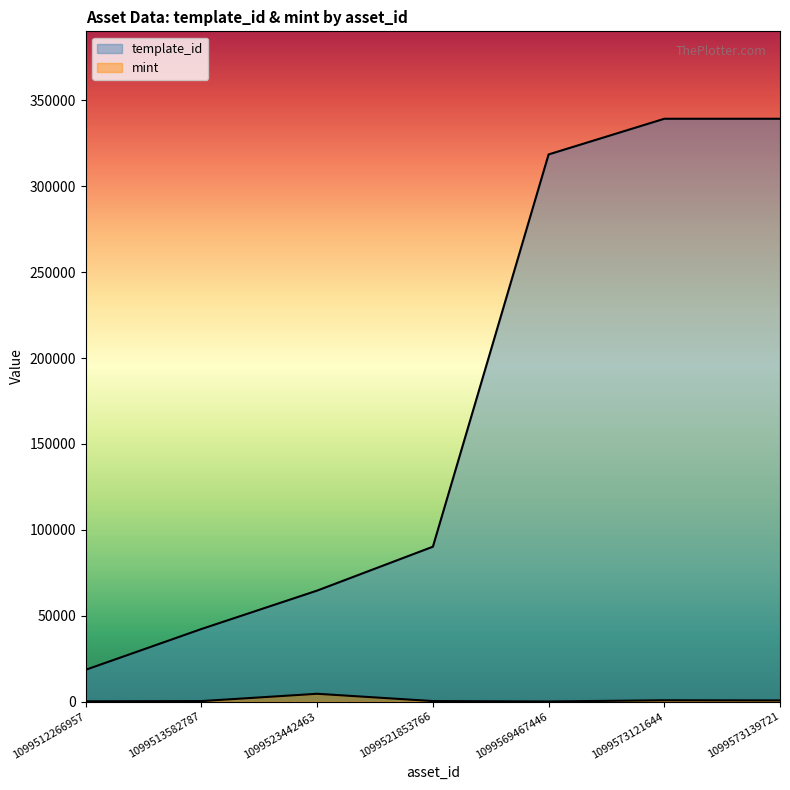

The template_id series shows 339229 at 1099573139721. True or false?

True